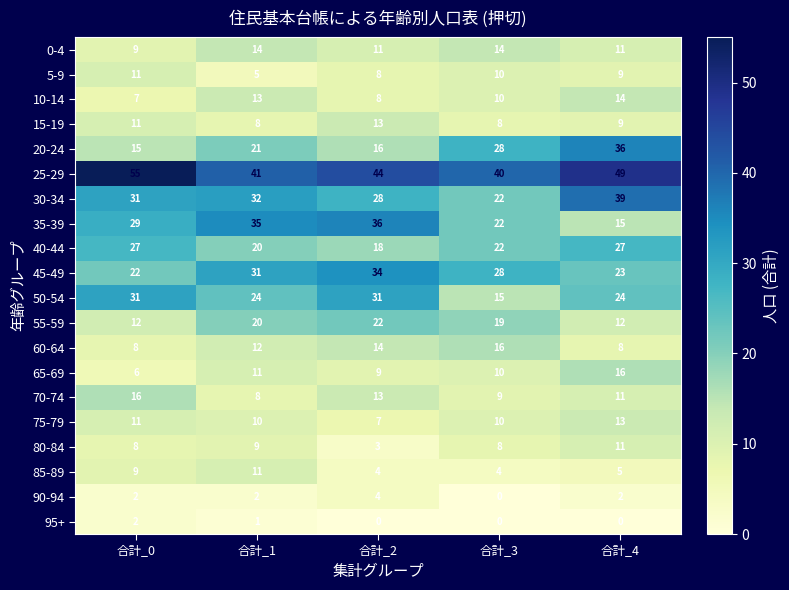

What is the approximate value of 10-14 at 合計_4?

14